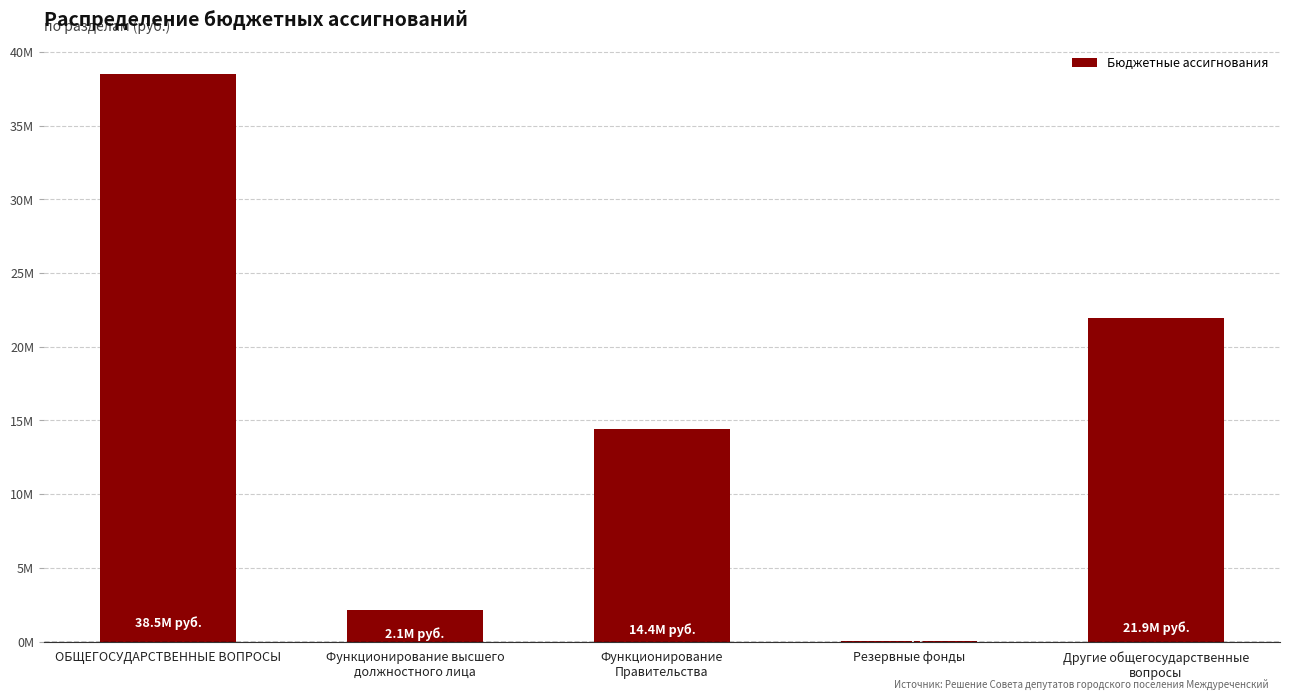

Are the bars horizontal?

No